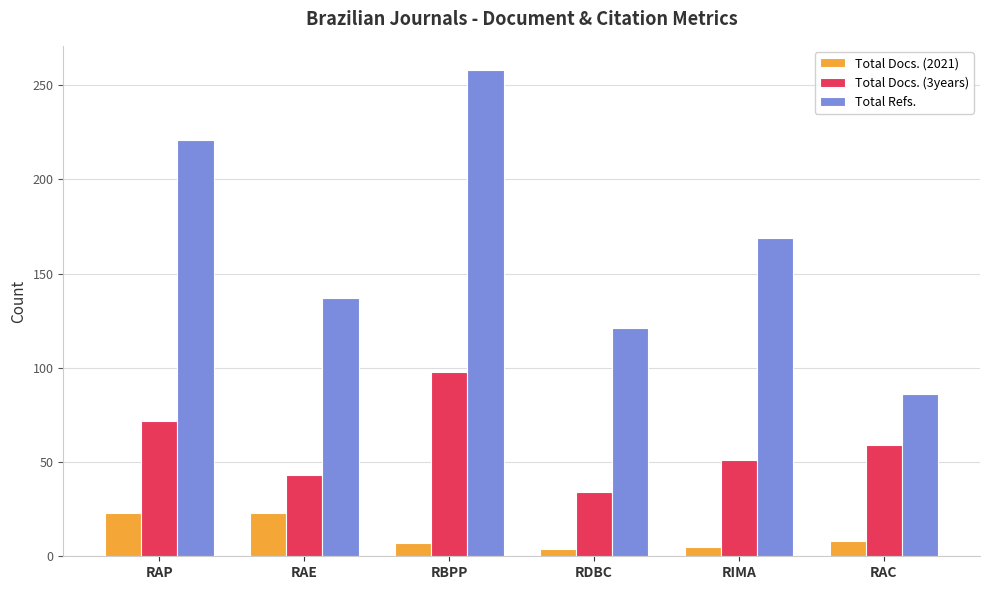

Rank the series by their average value, from lowest to highest.

Total Docs. (2021), Total Docs. (3years), Total Refs.